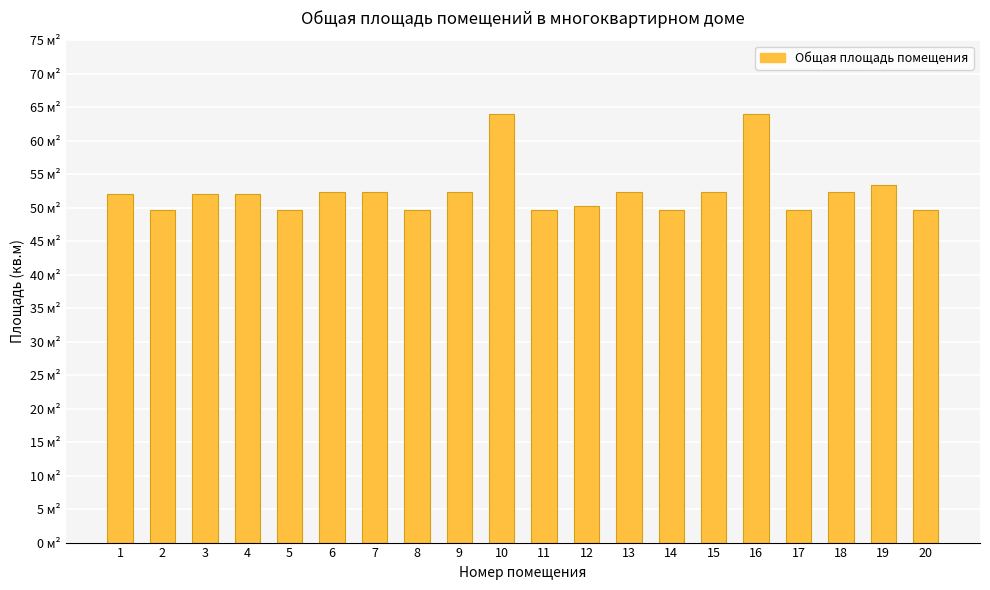

Rank the categories by value from lowest to highest.

2, 5, 8, 11, 14, 17, 20, 12, 1, 3, 4, 6, 7, 18, 9, 13, 15, 19, 10, 16